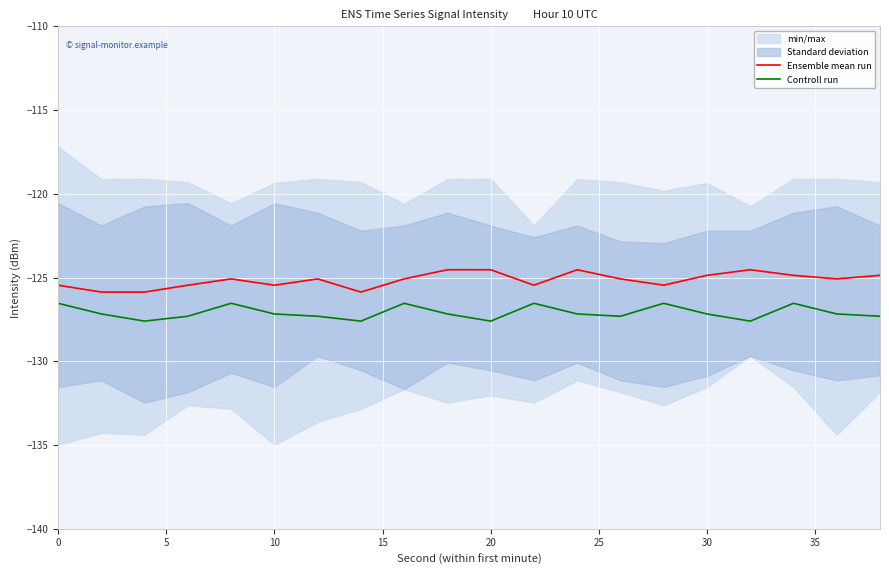

What is the maximum value for Controll run?

-126.5